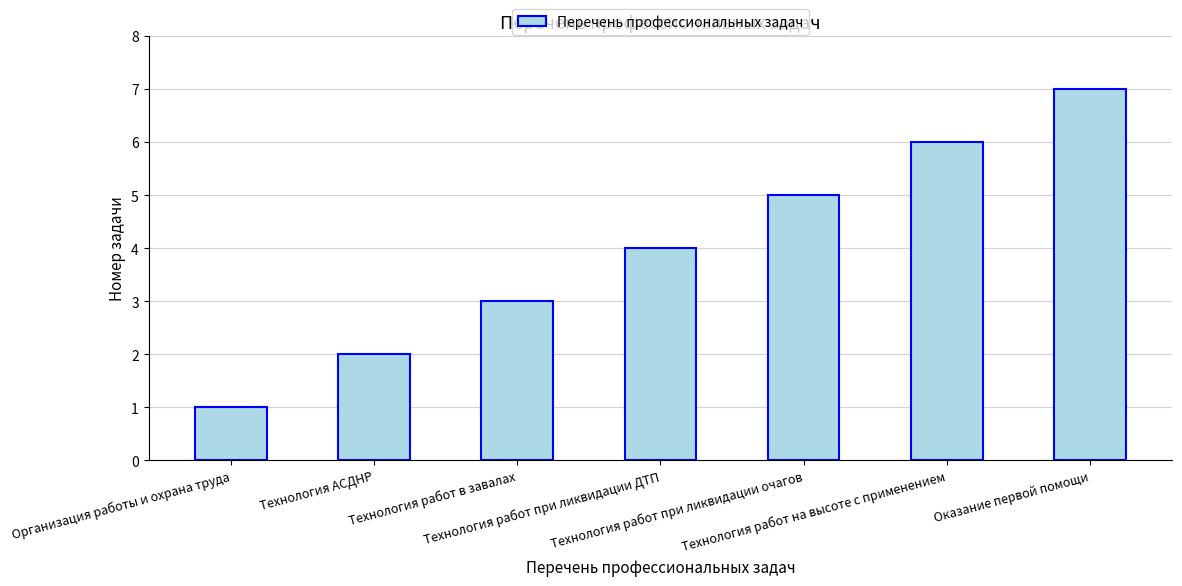

What is the label of the 1st bar from the left?

Организация работы и охрана труда